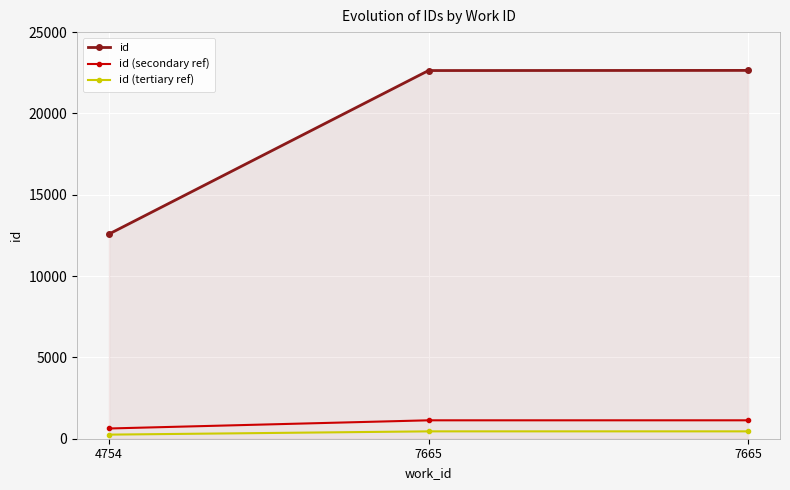

Is the value of id at 7665 greater than the value of id (secondary ref) at 4754?

Yes